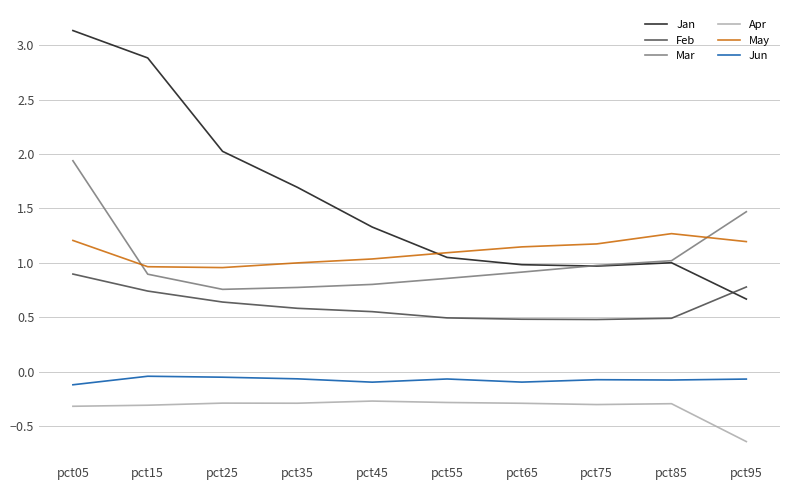

The Mar series shows 1.3 at pct35. True or false?

False